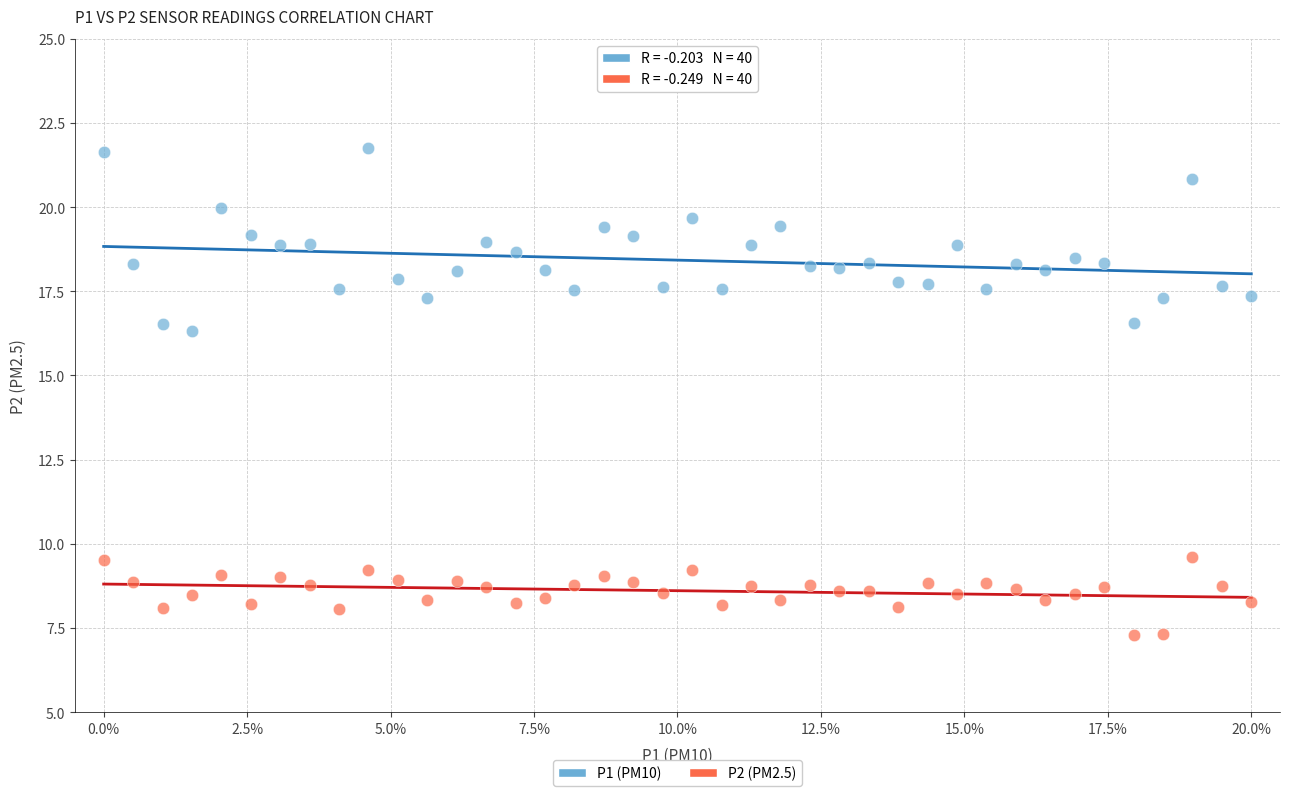

What are all the series names shown in the legend?

P1 (PM10), P2 (PM2.5)